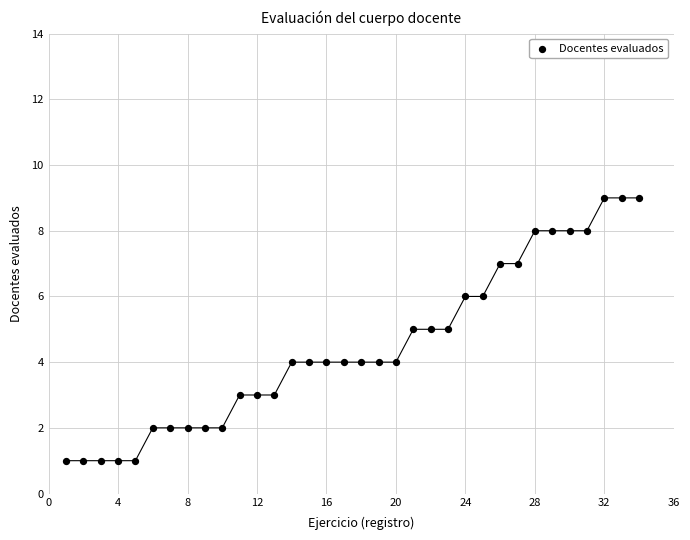

What is the range of Y values (max minus min)?

8